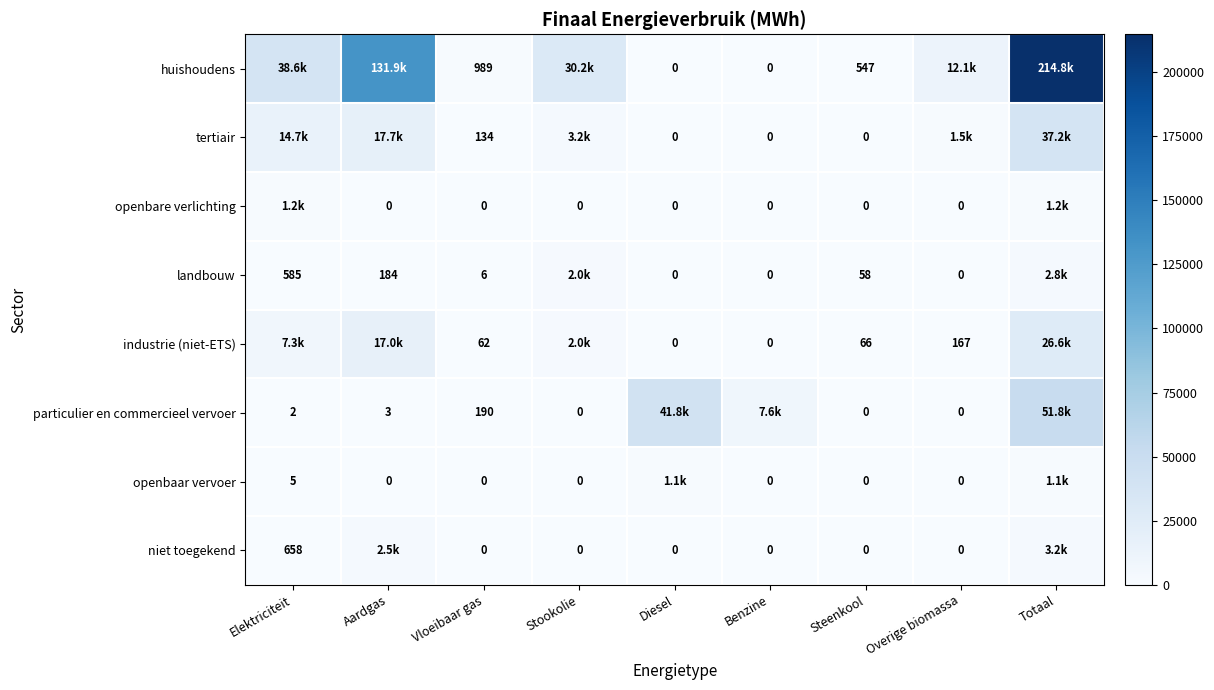

Is the value of openbaar vervoer at Aardgas greater than the value of industrie (niet-ETS) at Vloeibaar gas?

No